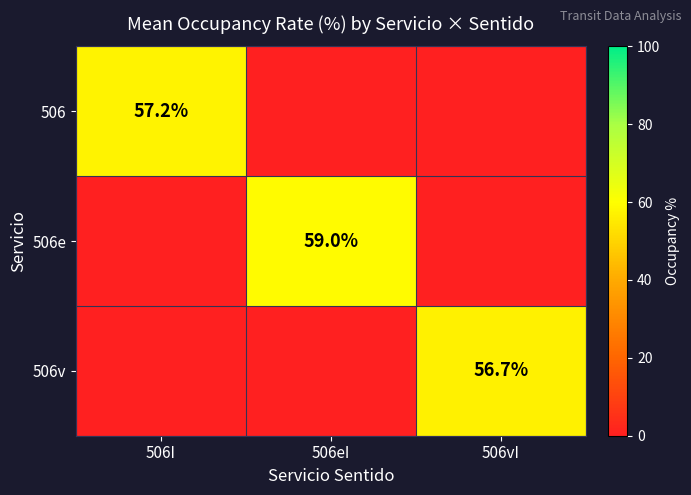

True or false: 506v has a value of 80.6 at 506vI.

False